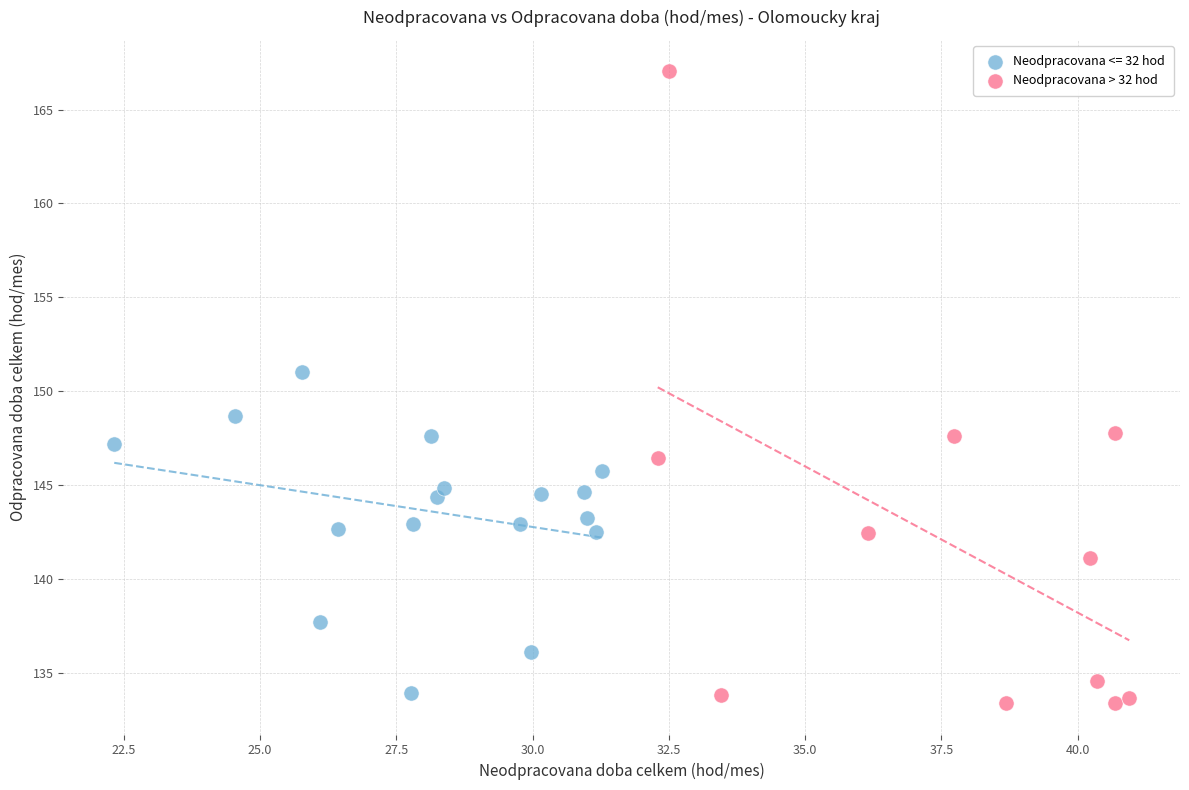

Which series reaches the maximum Y coordinate?

Neodpracovana > 32 hod